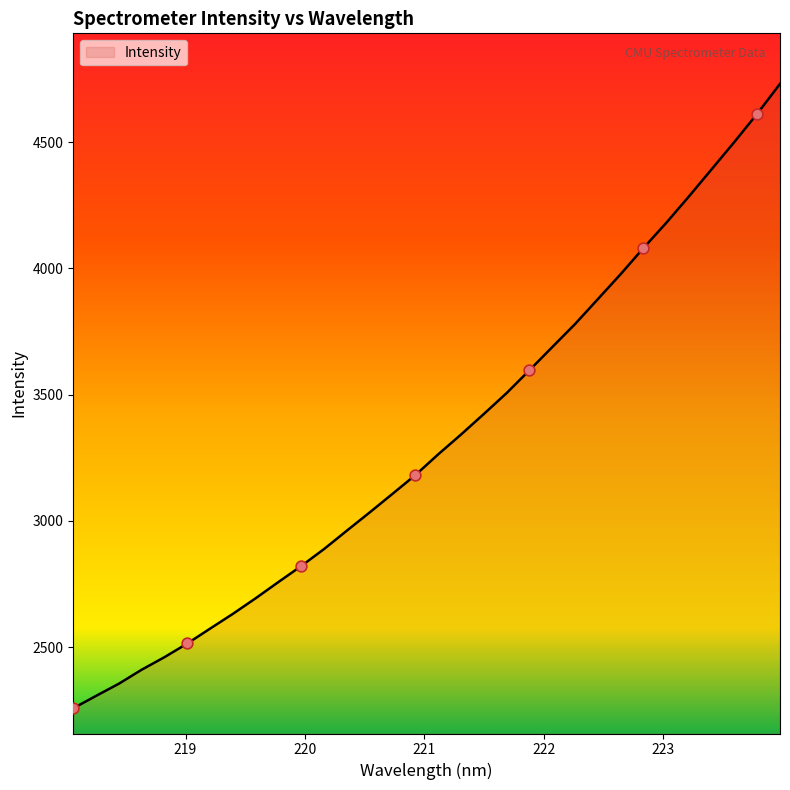

What is the maximum value shown in the chart?

4730.6